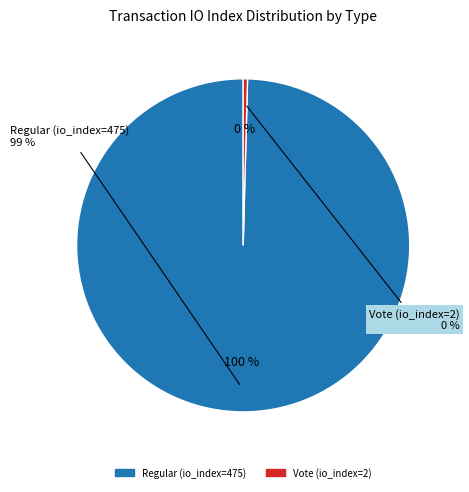

True or false: Vote (io_index=2) accounts for 1% of the total.

False